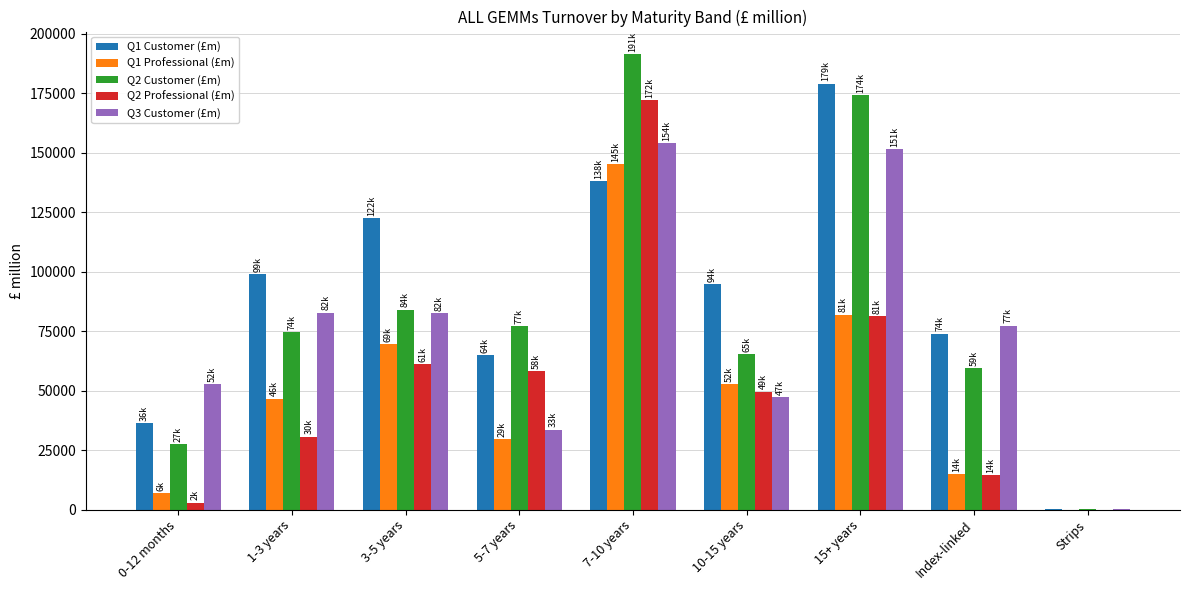

Which series changed the most between 3-5 years and 7-10 years?

Q2 Professional (£m)